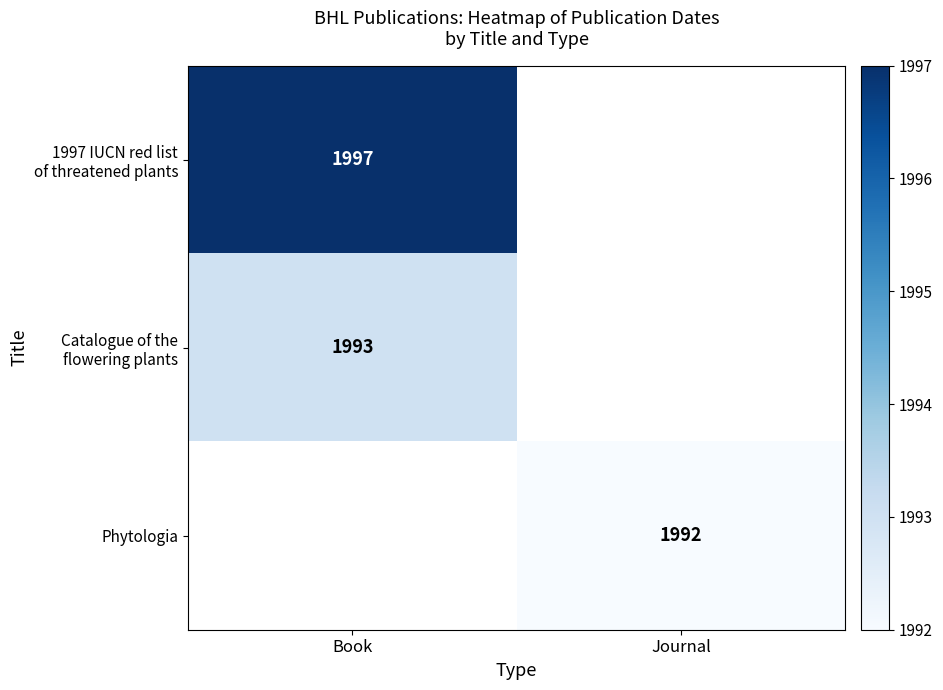

Between Journal and Book, which is larger?

Book